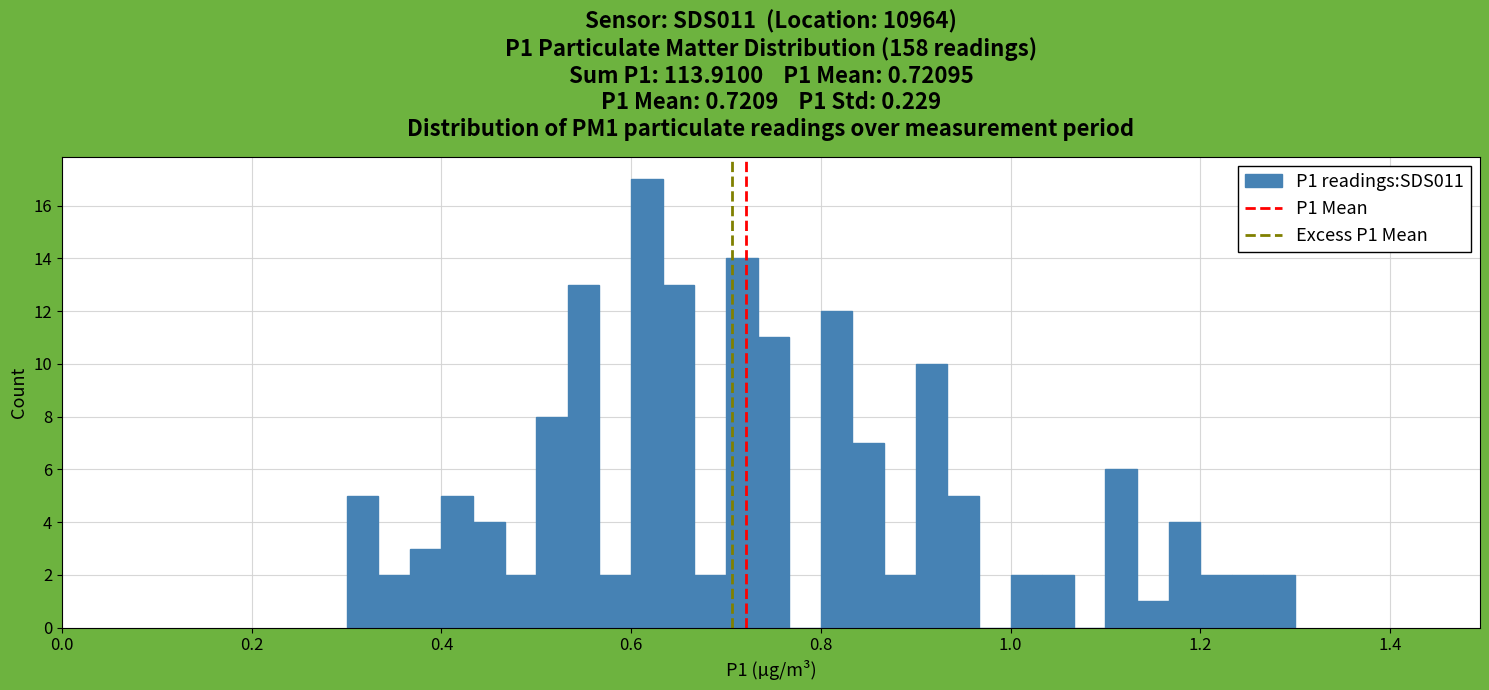

Read against the x-axis, roughly where is the centre of the tallest bar?

0.62